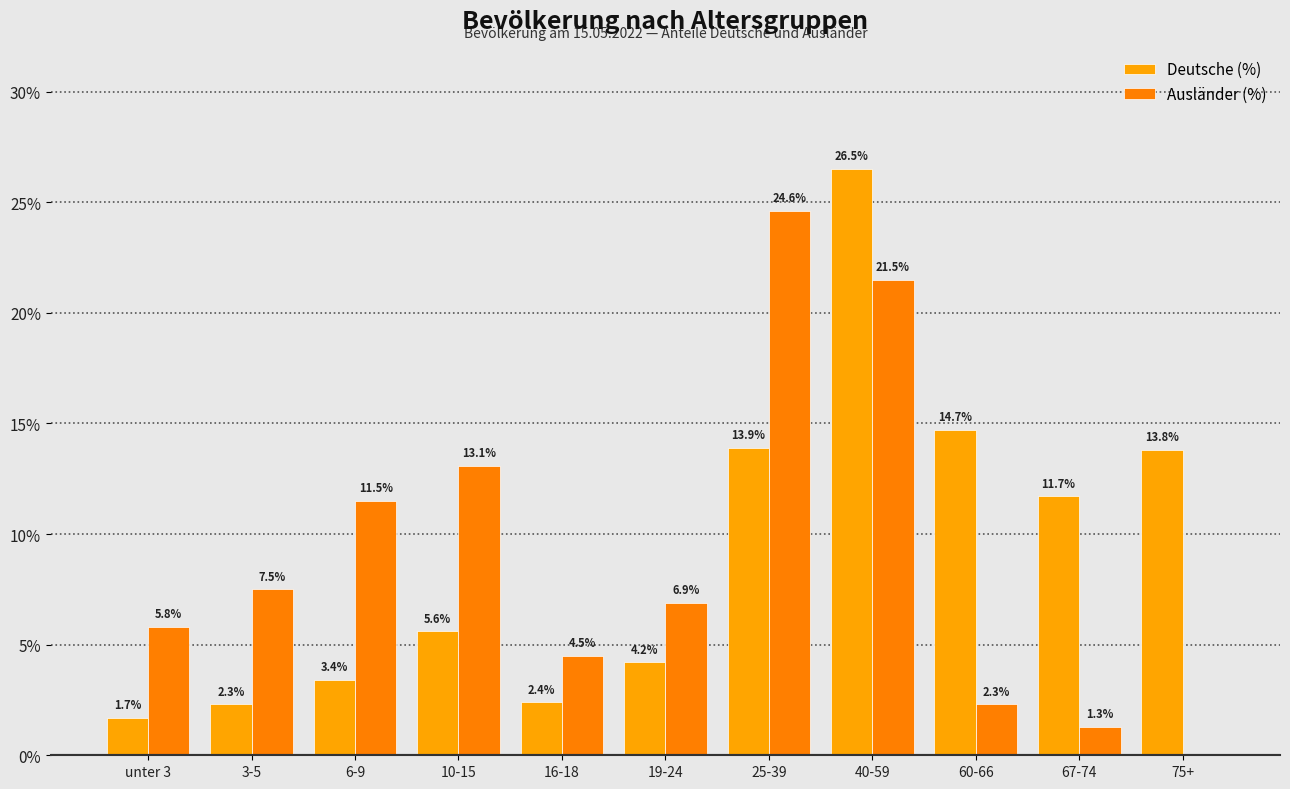

Reading left to right, list all the values displayed in this chart.

Deutsche (%): 1.7	2.3	3.4	5.6	2.4	4.2	13.9	26.5	14.7	11.7	13.8
Ausländer (%): 5.8	7.5	11.5	13.1	4.5	6.9	24.6	21.5	2.3	1.3	0.0